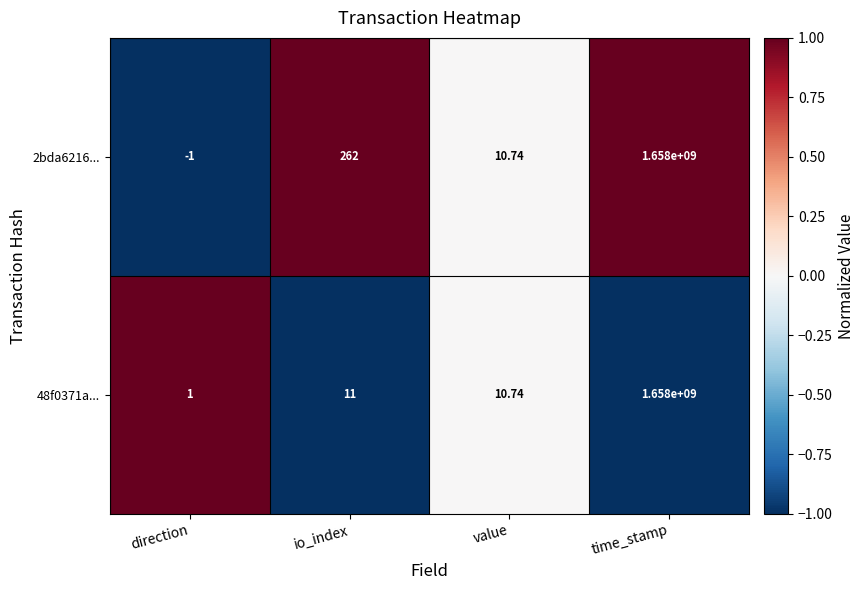

Which label corresponds to the largest value in the chart?

time_stamp